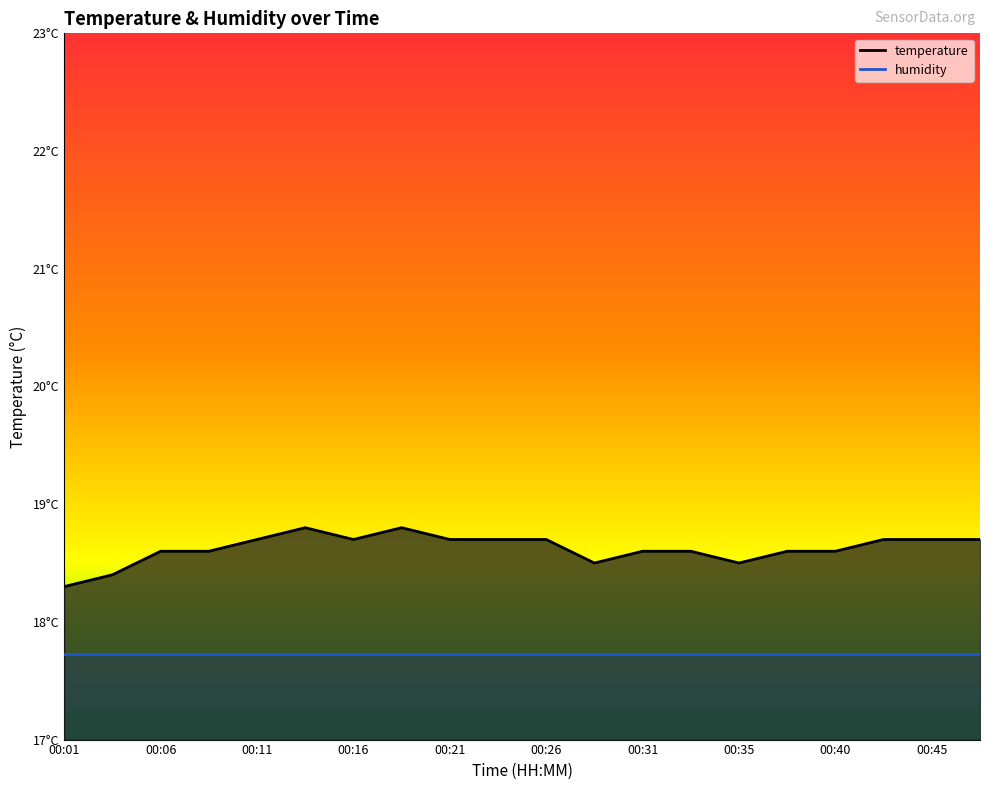

How many points are higher than both their immediate neighbors (excluding endpoints)?

2